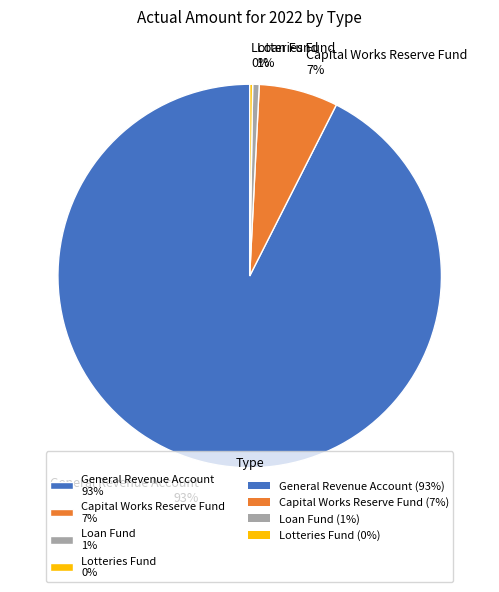

Is it true that Capital Works Reserve Fund 7% is 7% of the pie?

True